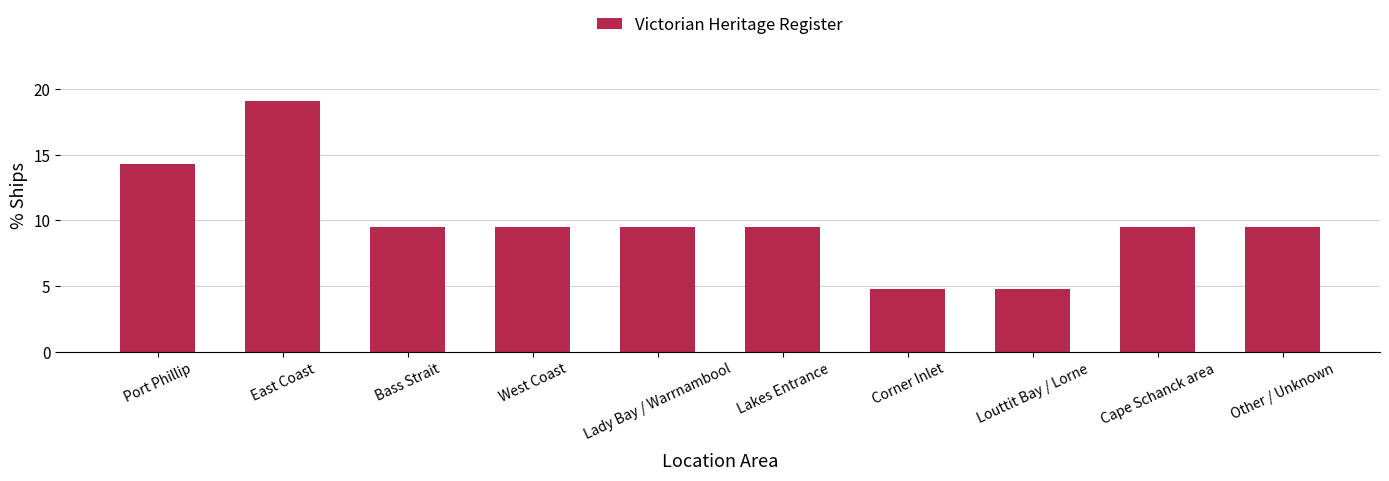

What is the label of the 1st bar from the right?

Other / Unknown